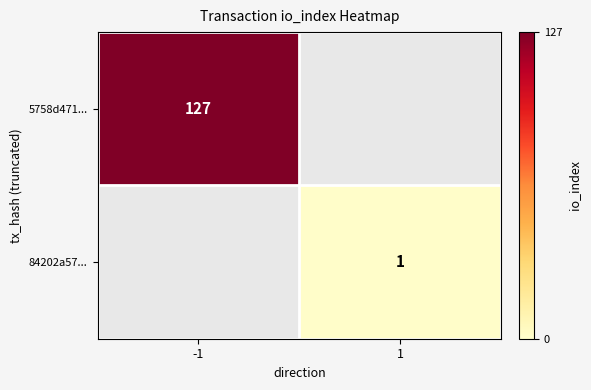

True or false: 84202a57... has a value of 1 at 1.

True